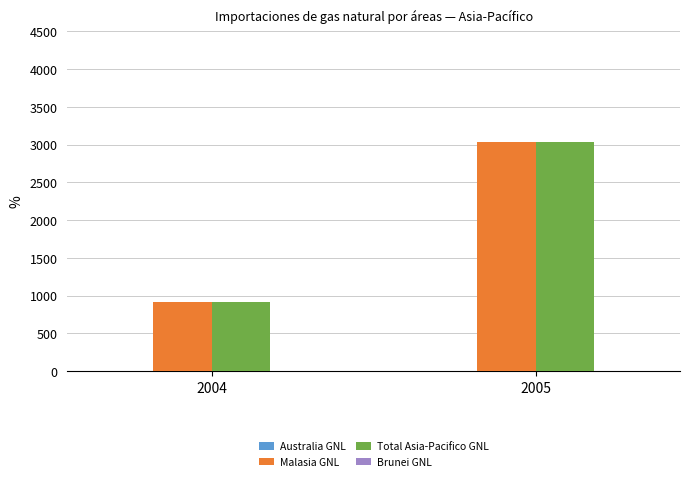

What is the difference between the Total Asia-Pacifico GNL values at 2005 and 2004?

2128.7